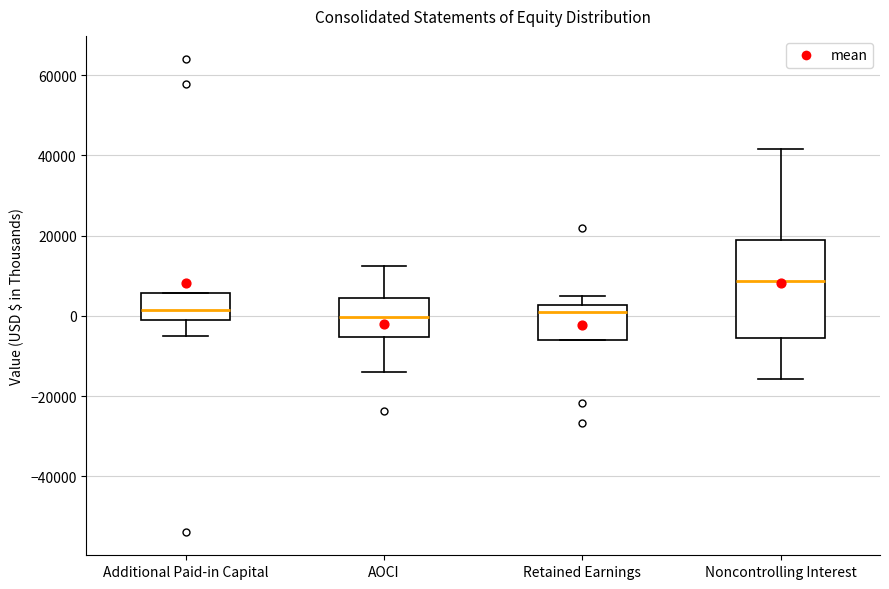

Comparing the boxes themselves (not the whiskers), which one is the tallest?

Noncontrolling Interest